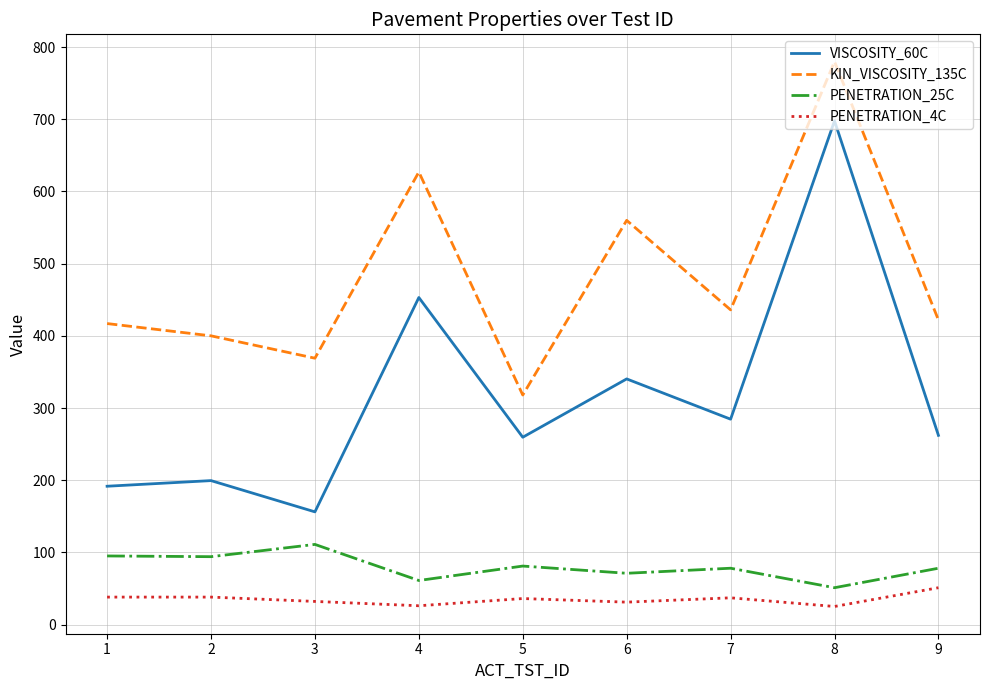

What is the maximum value for PENETRATION_25C?

111.0